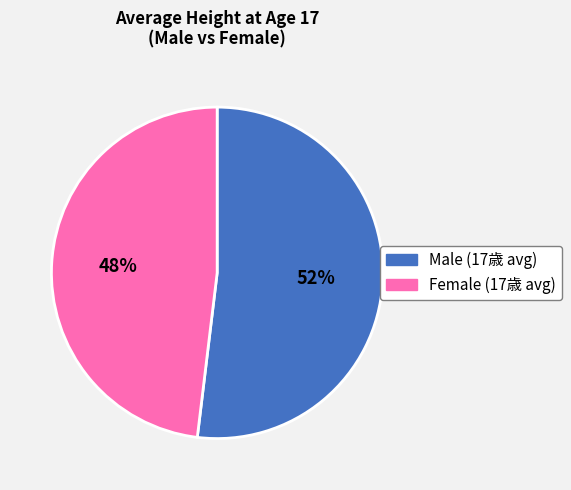

True or false: Male (17歳 avg) accounts for 52% of the total.

True